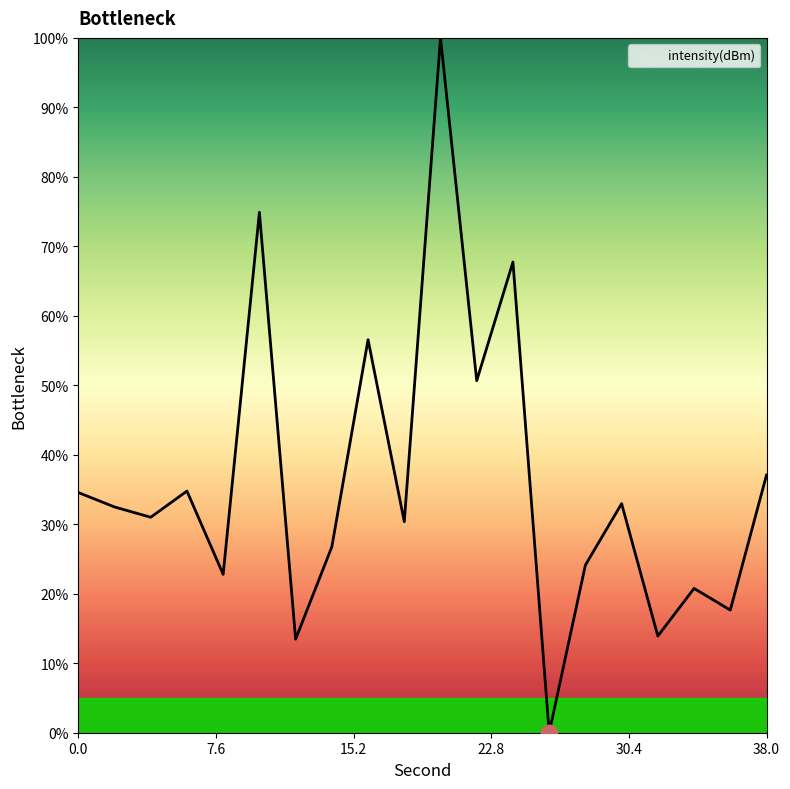

What is the greatest value displayed?

100.0